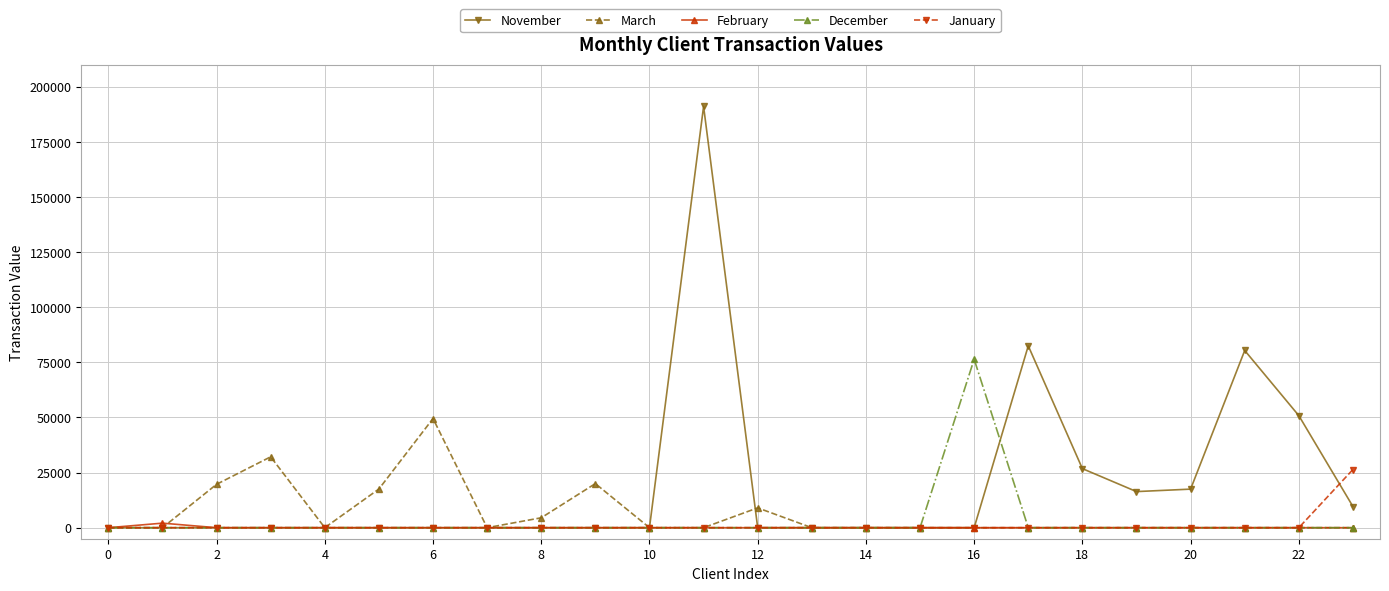

Rank the series by their maximum value, from lowest to highest.

February, January, March, December, November